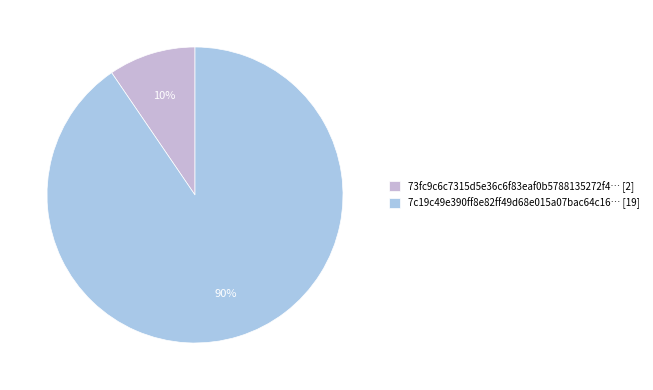

What is the smallest slice in the pie chart?

73fc9c6c7315d5e36c6f83eaf0b5788135272f4… [2]